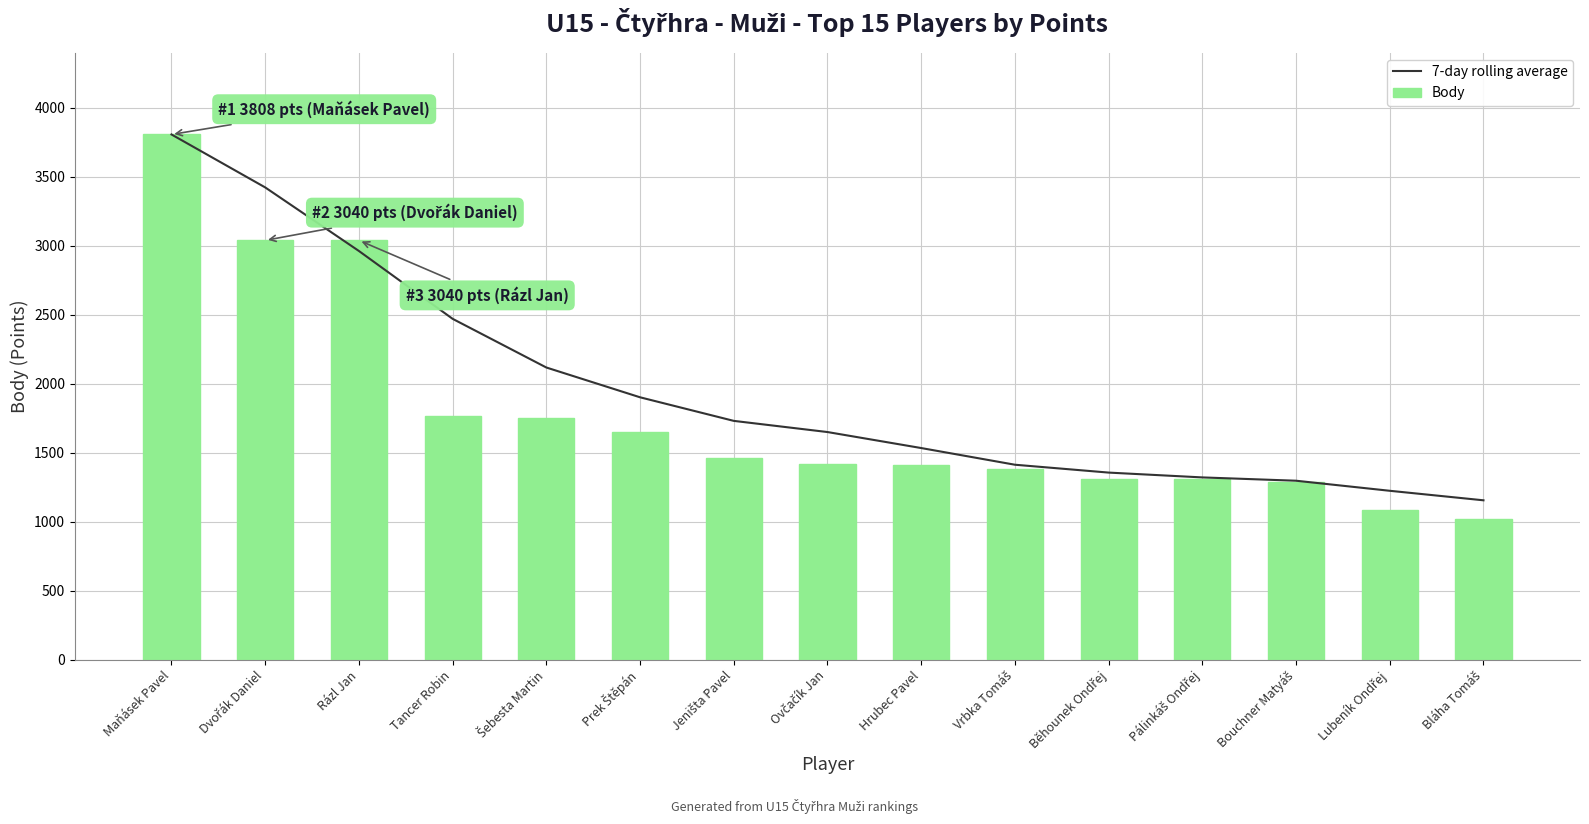

What is the sum of the Body values at Jeništa Pavel and Běhounek Ondřej?

2774